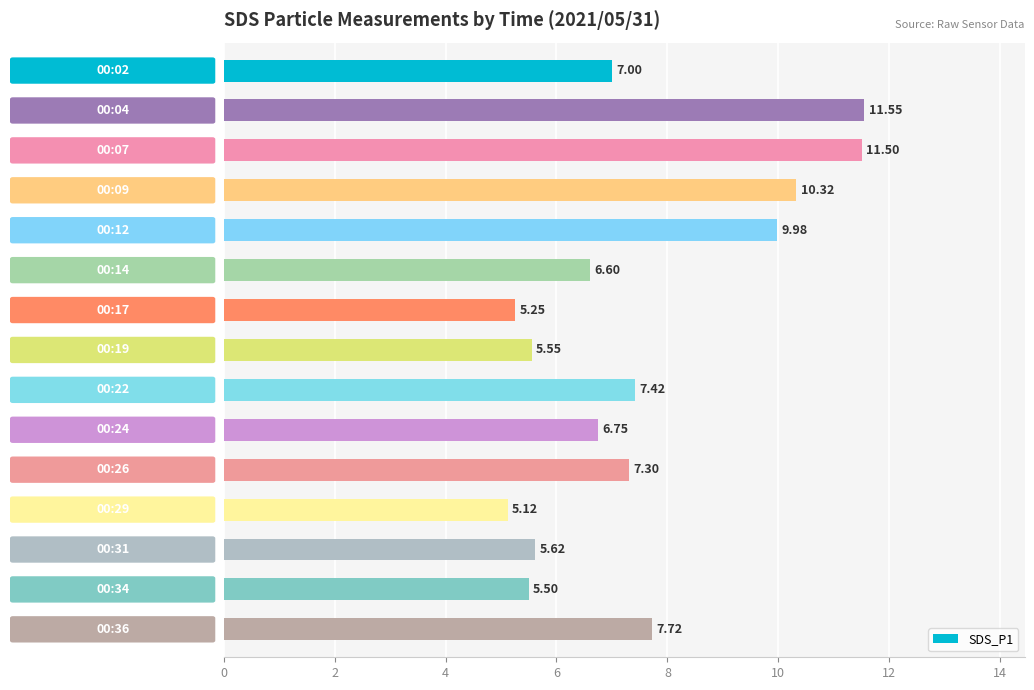

What is the average value?

7.5